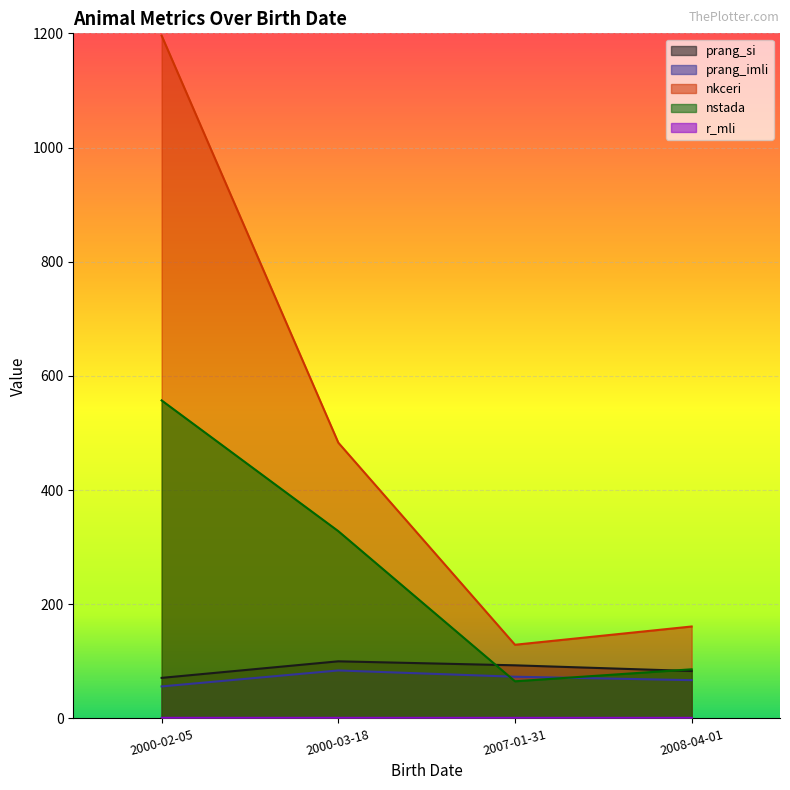

What are all the series names shown in the legend?

prang_si, prang_imli, nkceri, nstada, r_mli